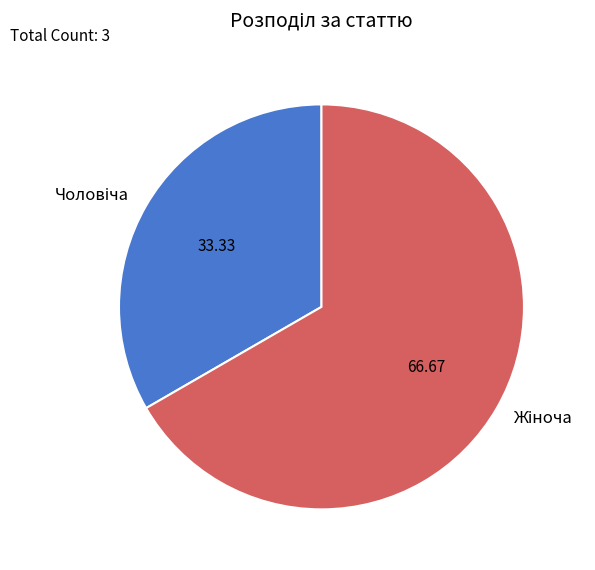

Does any single category account for the majority?

Yes